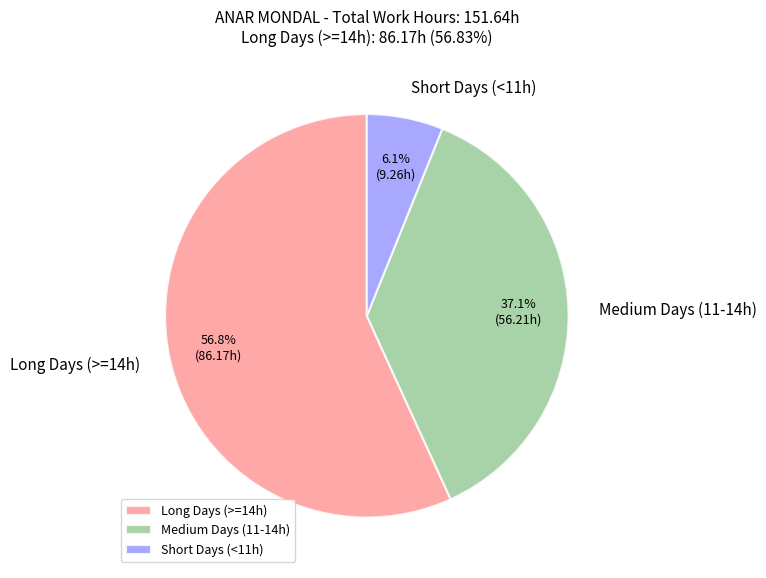

Between Medium Days (11-14h) and Short Days (<11h), which is larger?

Medium Days (11-14h)